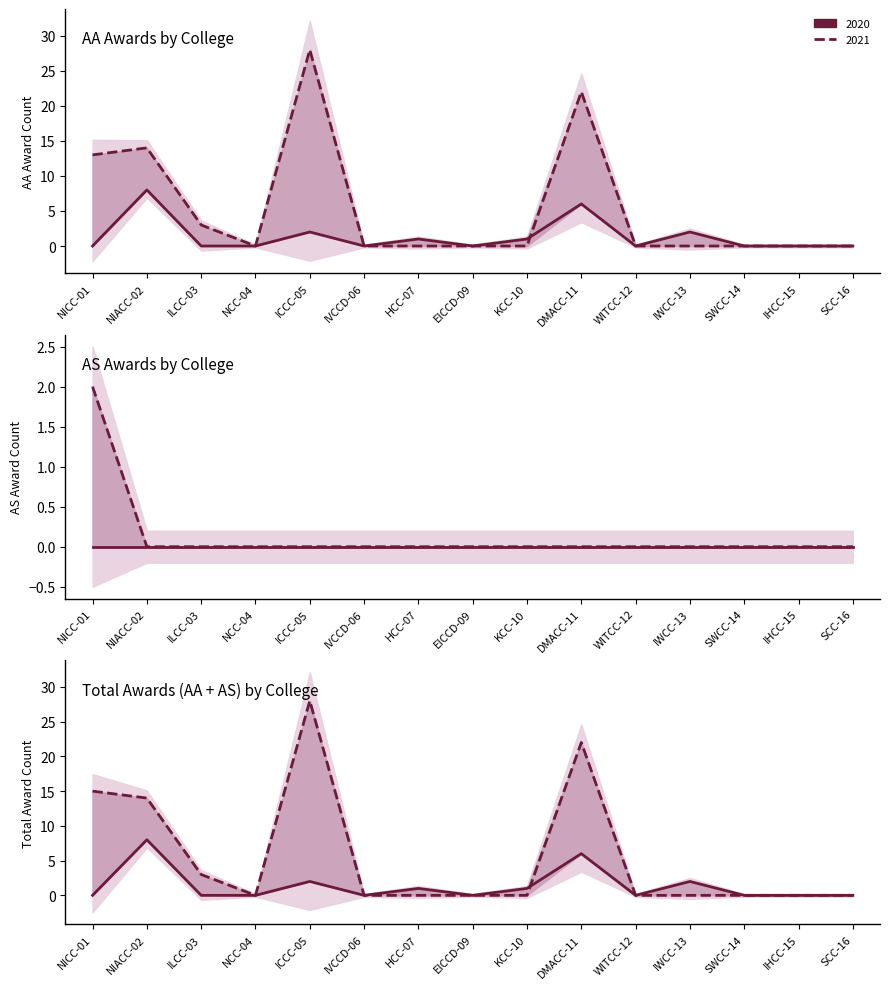

Does the chart display data point markers on the line(s)?

No